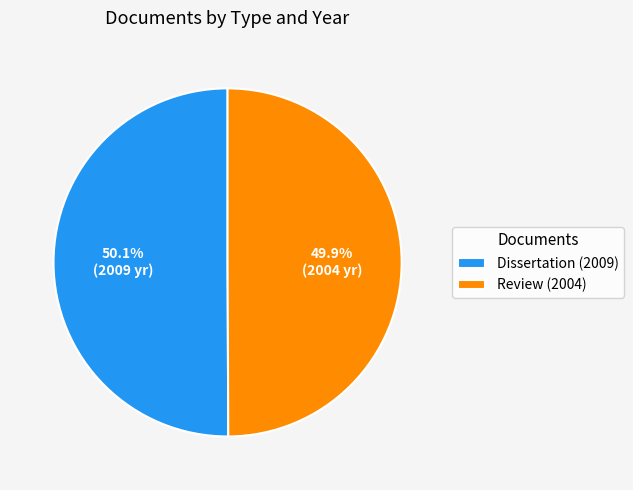

Approximately how many times larger is the value at Dissertation (2009) compared to Review (2004)?

1.0